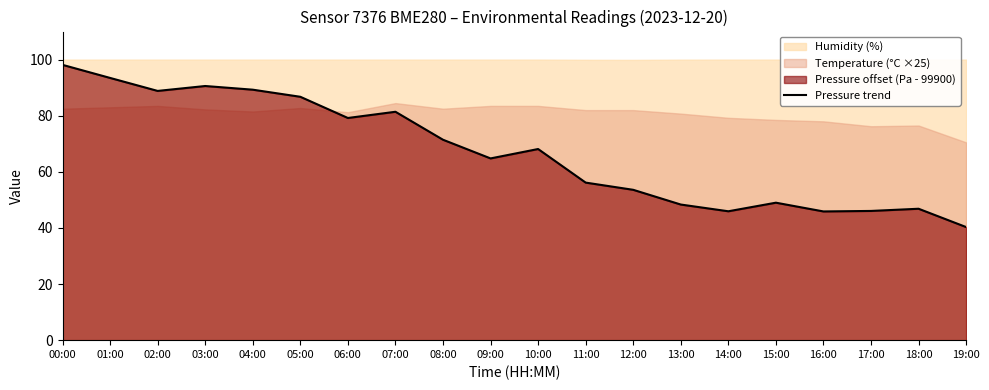

What is the label of the 1st point from the left?

00:00